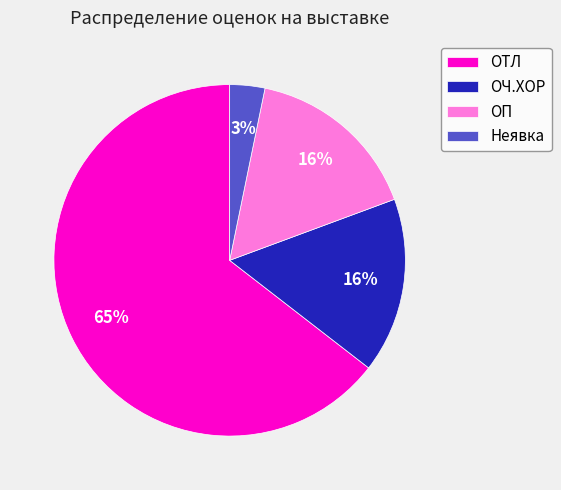

To the nearest percent, what portion does ОЧ.ХОР represent?

16%